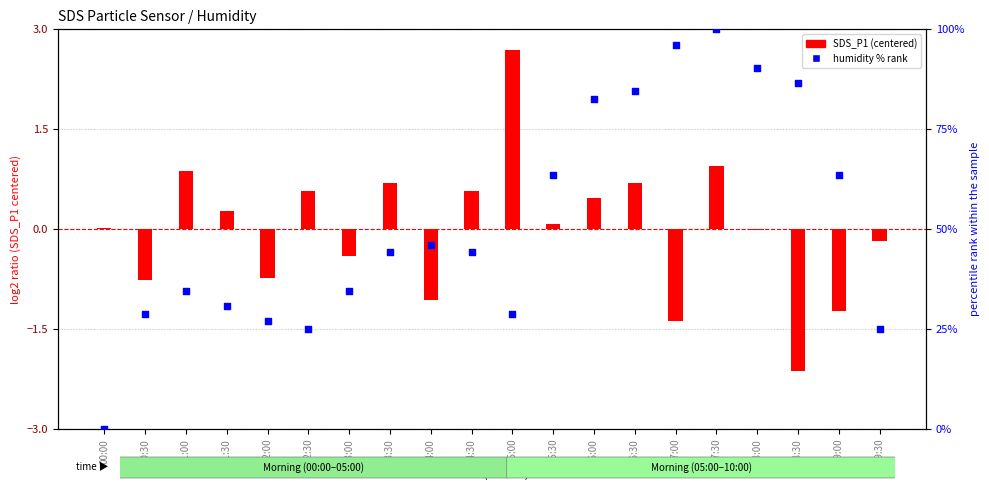

At how many categories does at least one series exceed 83?

5